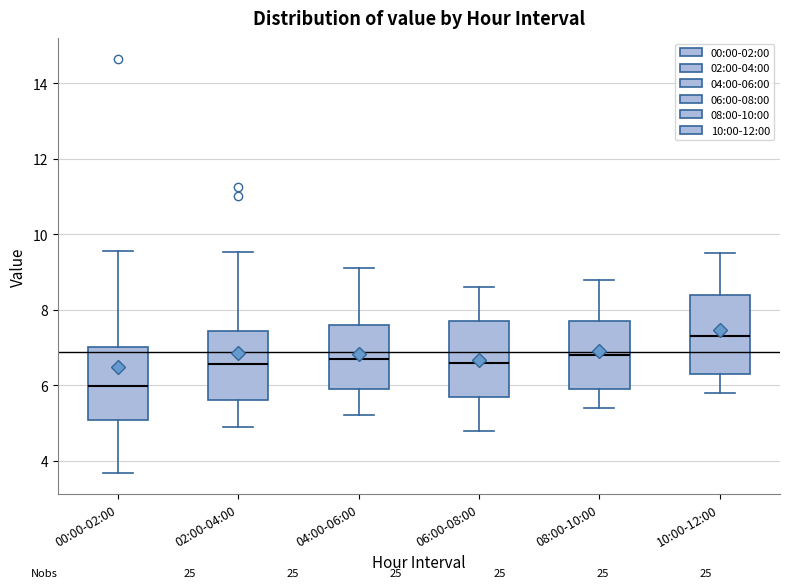

Reading left to right, read every box against the y-axis: the position of its median line, the range the box covers, and the ends of its whiskers. The values are not printed on the chart, so give them approximately, as read against the axis.

00:00-02:00: median 6.0, box 5.0 to 7.0, whiskers 3.6 to 9.6
02:00-04:00: median 6.6, box 5.6 to 7.4, whiskers 5.0 to 9.6
04:00-06:00: median 6.8, box 6.0 to 7.6, whiskers 5.2 to 9.2
06:00-08:00: median 6.6, box 5.8 to 7.8, whiskers 4.8 to 8.6
08:00-10:00: median 6.8, box 6.0 to 7.8, whiskers 5.4 to 8.8
10:00-12:00: median 7.4, box 6.4 to 8.4, whiskers 5.8 to 9.6